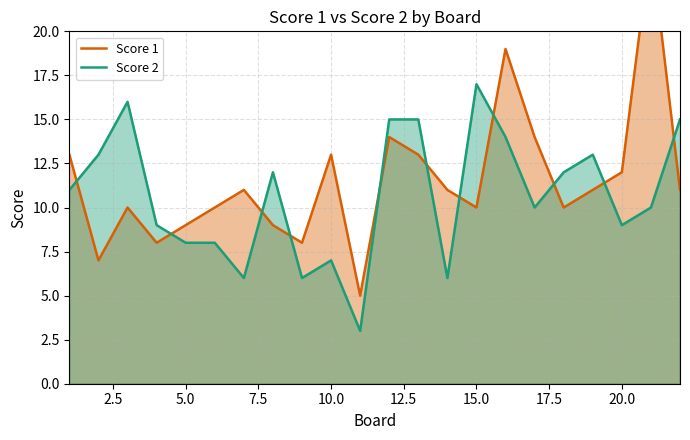

Is it true that Score 2 equals 13 at 5.0?

False